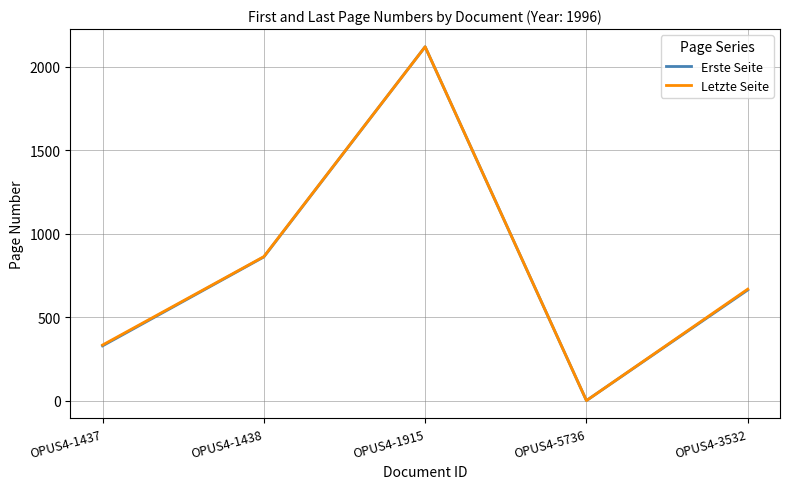

Rank the categories by Erste Seite value from highest to lowest.

OPUS4-1915, OPUS4-1438, OPUS4-3532, OPUS4-1437, OPUS4-5736